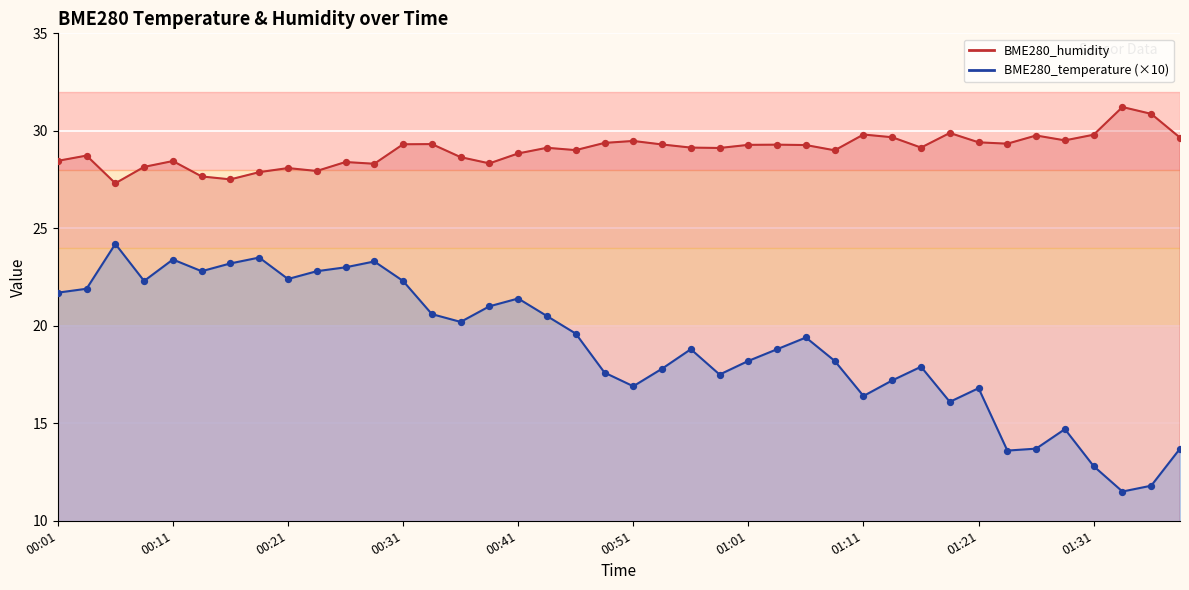

At how many categories does at least one series exceed 15?

40